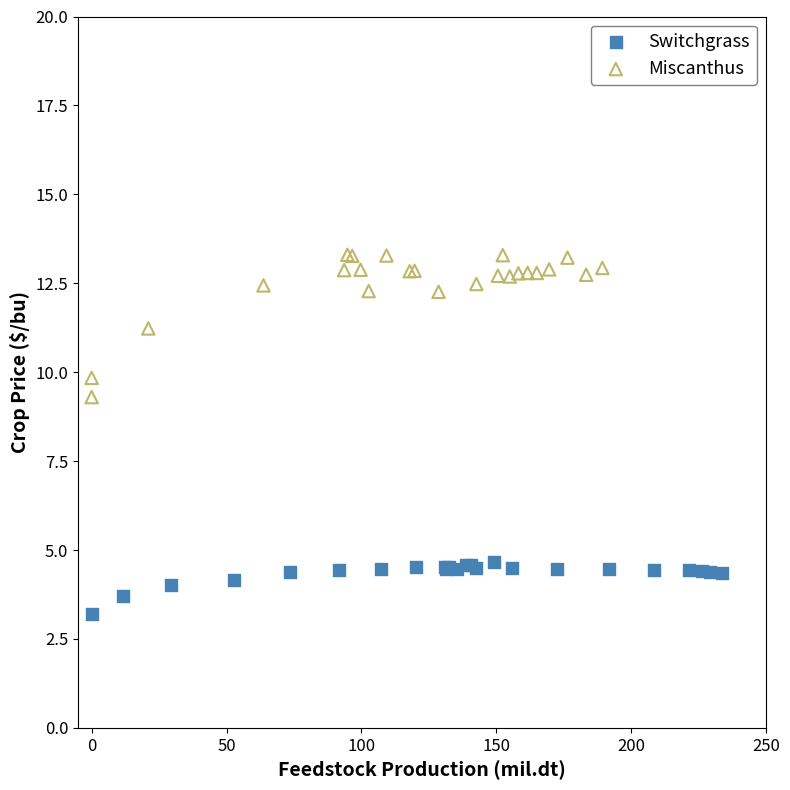

Which series has the widest spread of Y values?

Miscanthus